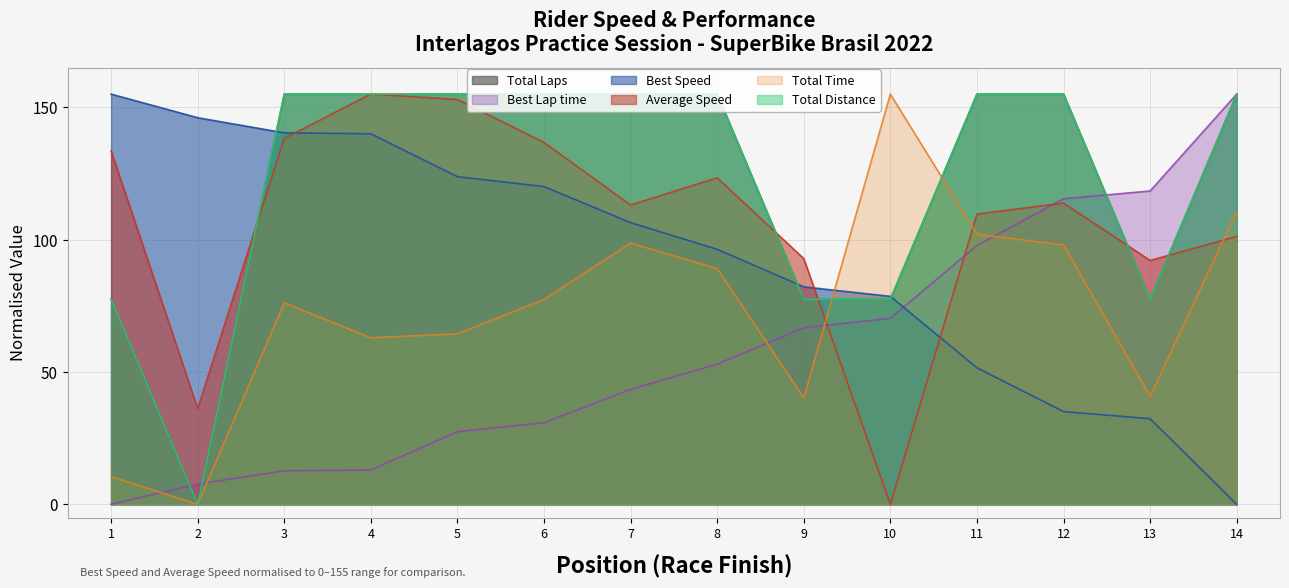

How many distinct data groups are displayed?

6